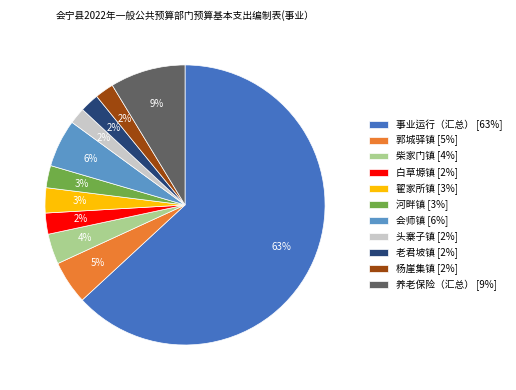

To the nearest percent, what is the average slice percentage?

9%